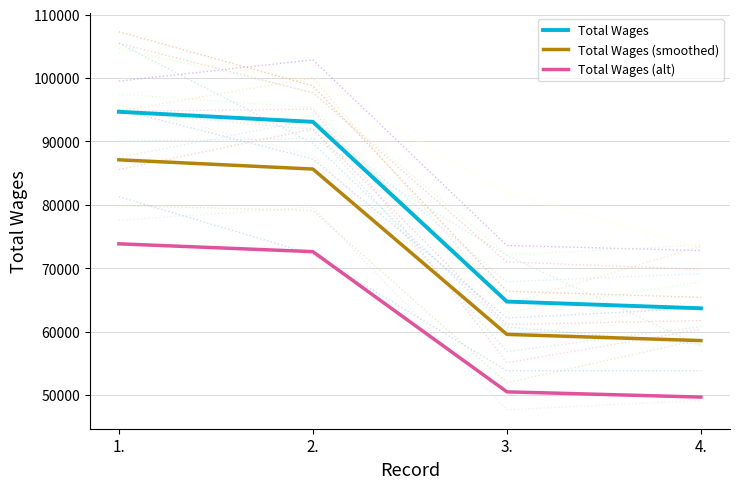

What position from the left is 1.?

1